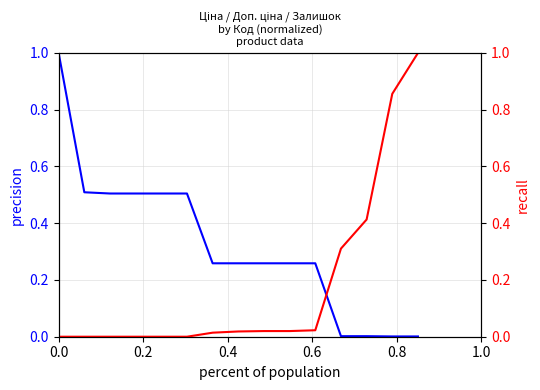

What is the value of the Ціна point at the 11th from the left?

0.3